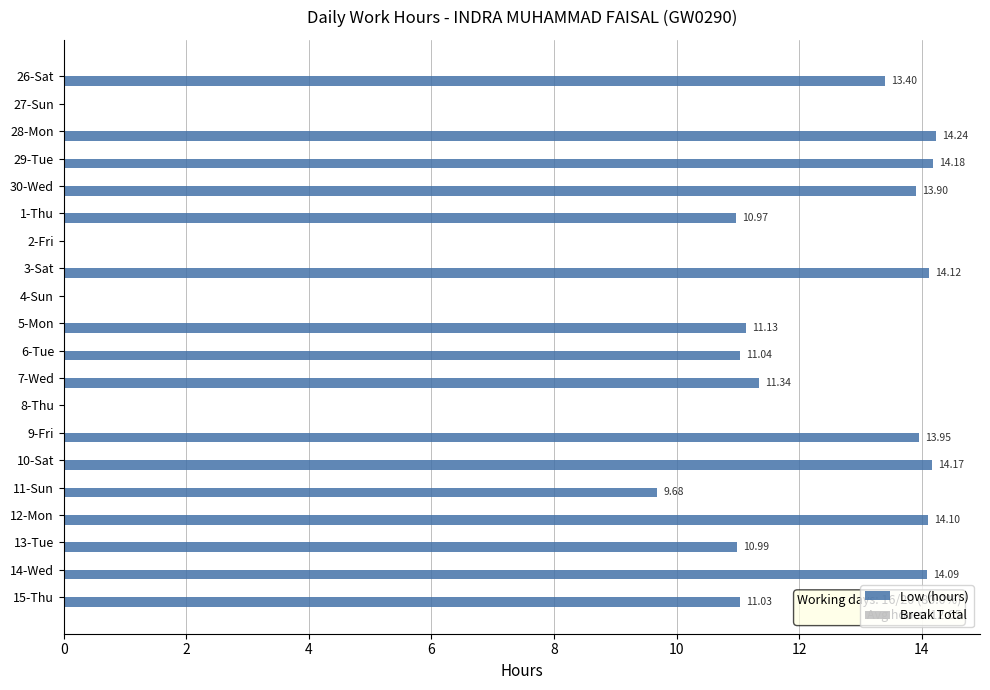

Between 2-Fri and 6-Tue, which is larger?

6-Tue